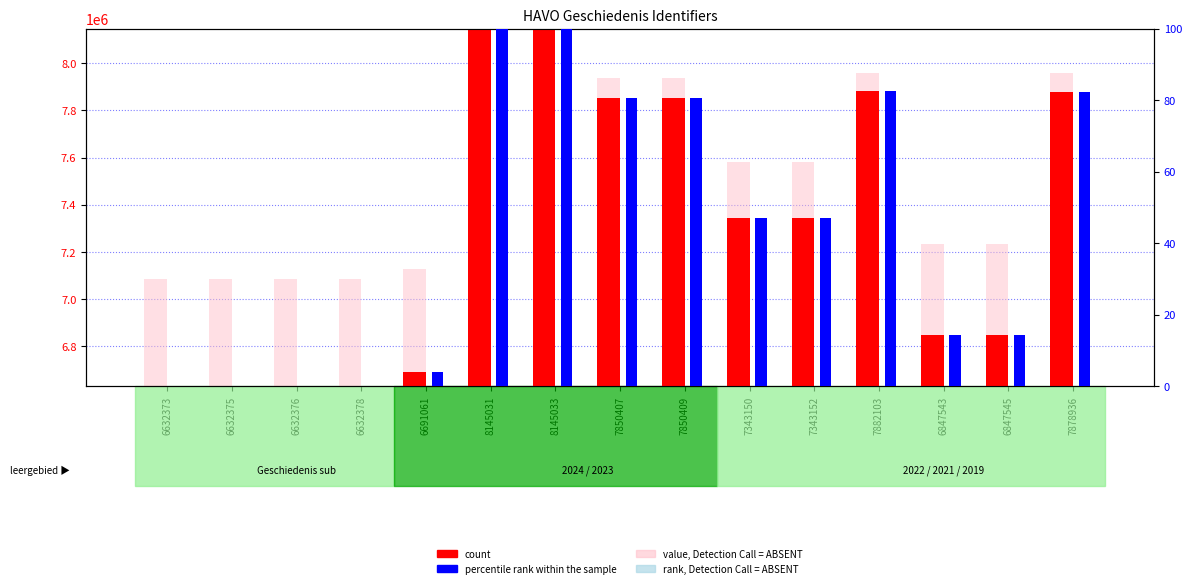

How many distinct data groups are displayed?

4